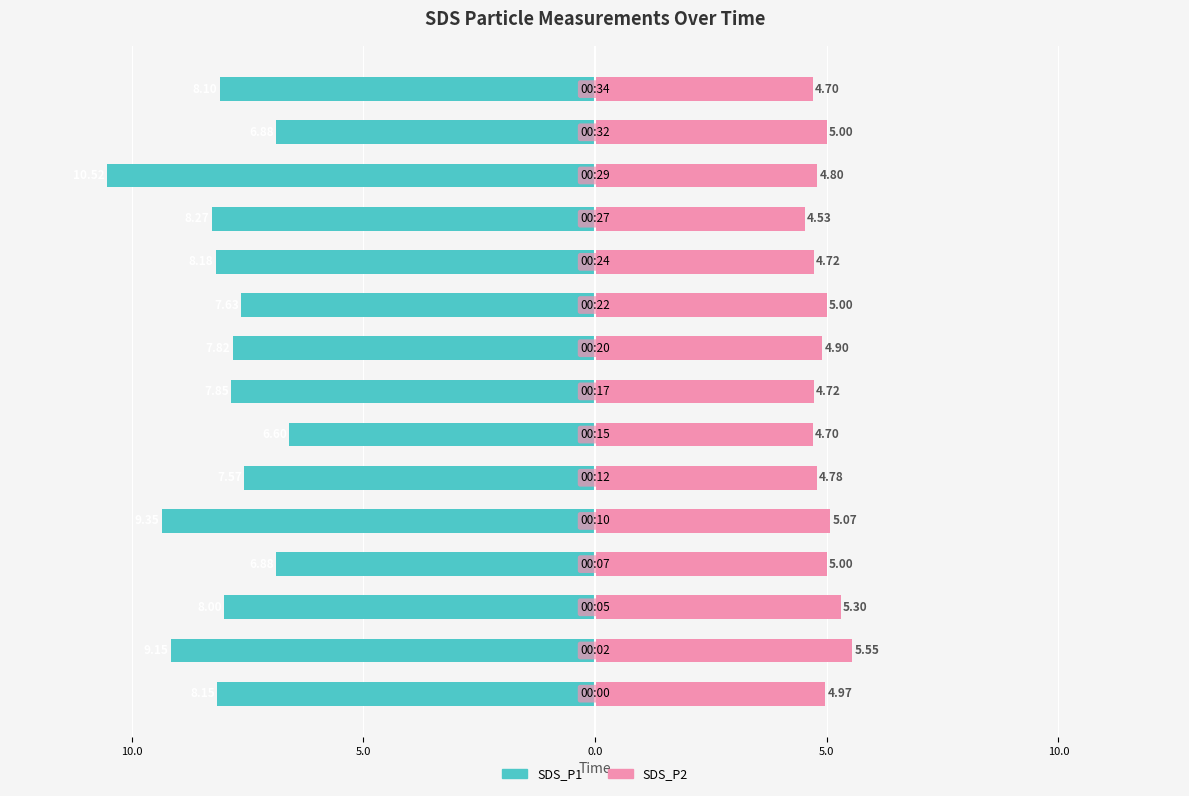

Read the SDS_P2 value at 12.

4.8